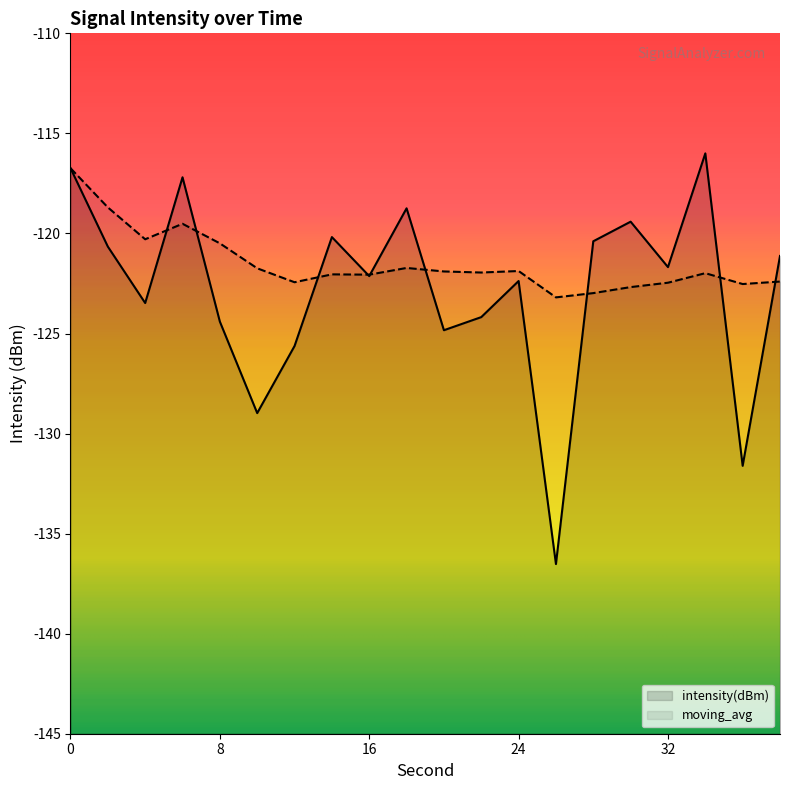

What is the sum of all intensity(dBm) values?

-2456.3